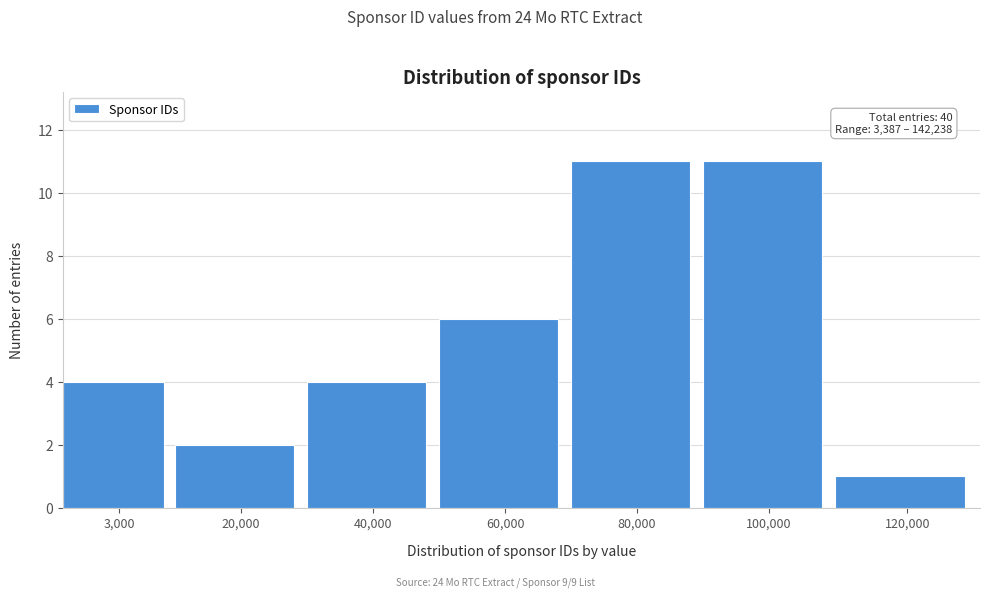

Reading left to right, transcribe all the data shown in this chart.

4	2	4	6	11	11	1